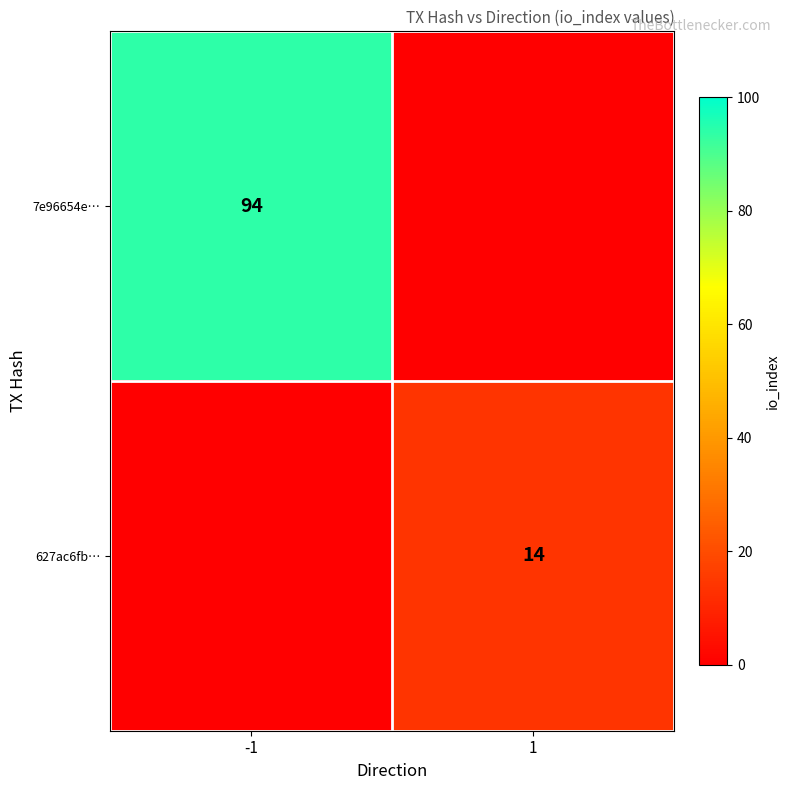

The value of 627ac6fb… at 1 is 14. True or false?

True